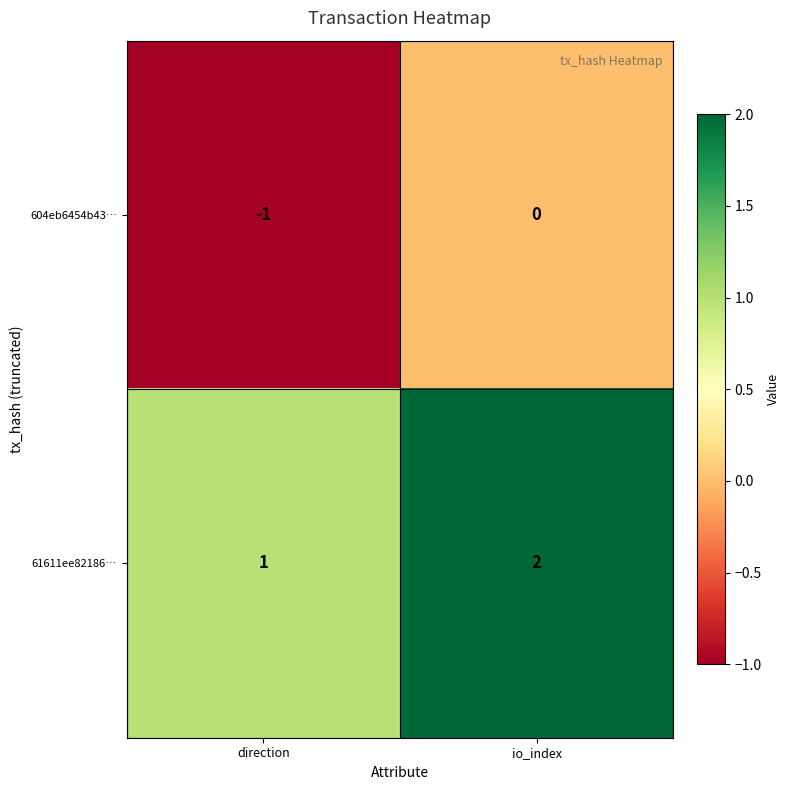

True or false: 61611ee82186… has a value of 1 at io_index.

False